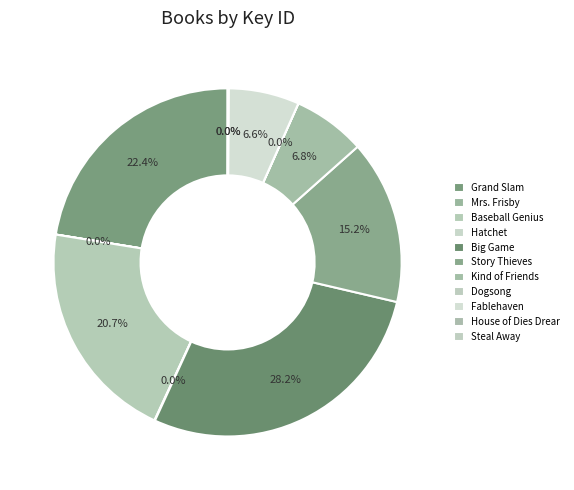

Which slice is the smallest?

Mrs. Frisby and the Rats of Nimh